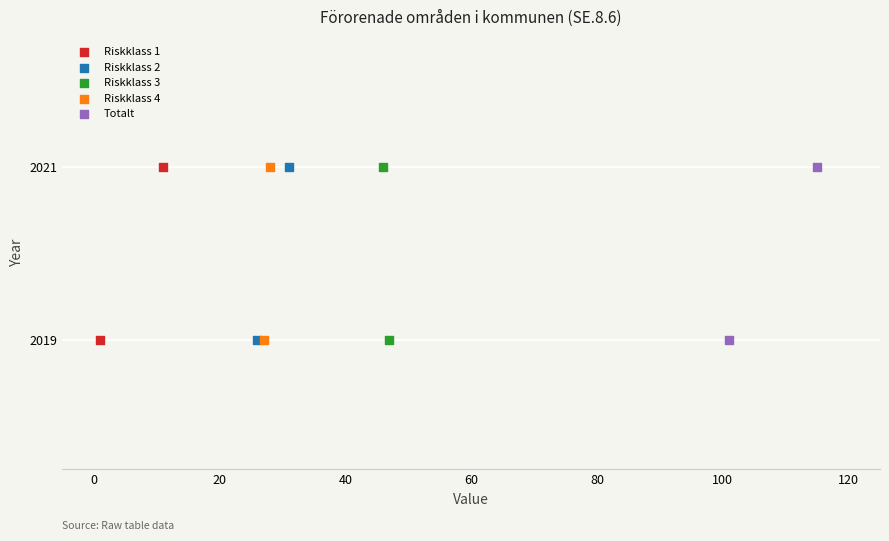

What are all the series names shown in the legend?

Riskklass 1, Riskklass 2, Riskklass 3, Riskklass 4, Totalt